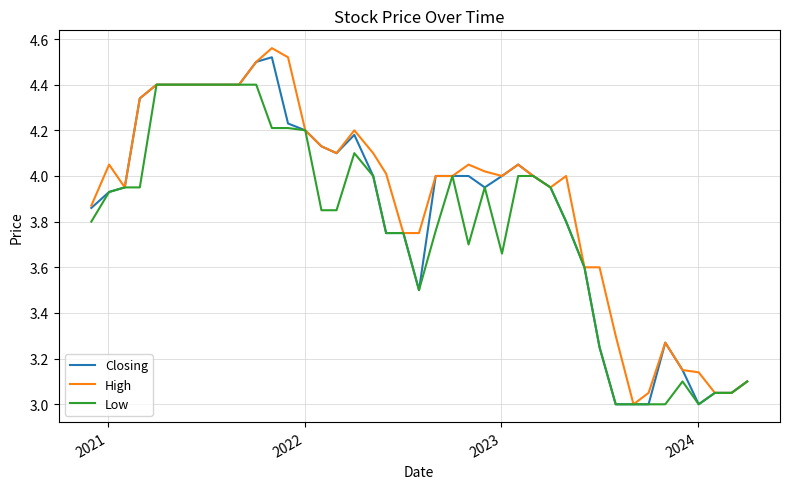

What is the value of the High point at the 18th from the left?

4.0